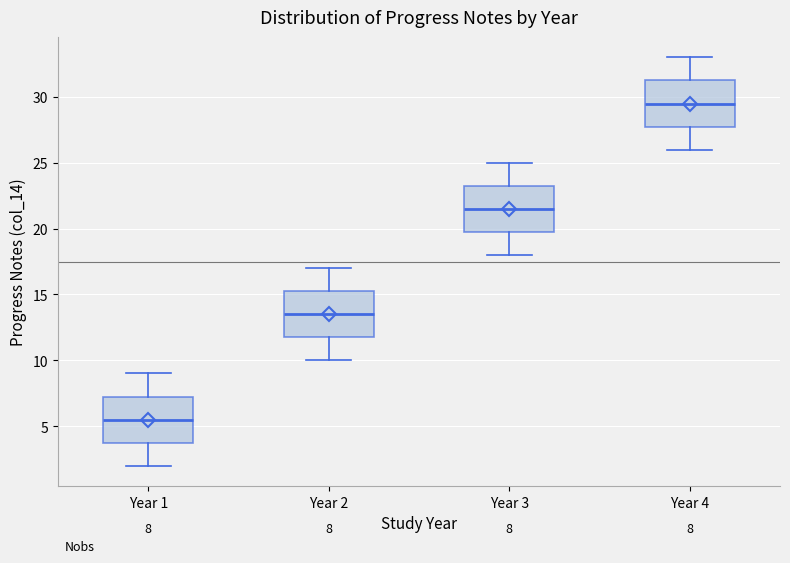

Which box's median line is the highest?

Year 4